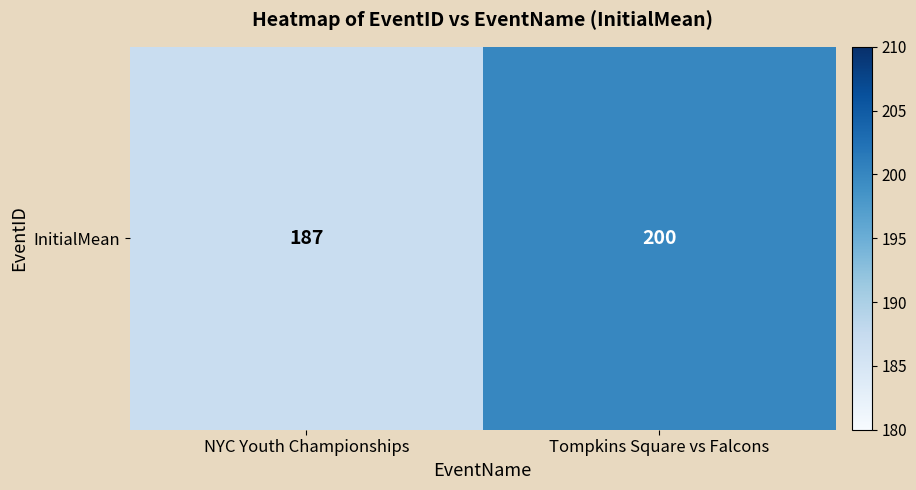

What is the difference between the maximum and minimum values?

13